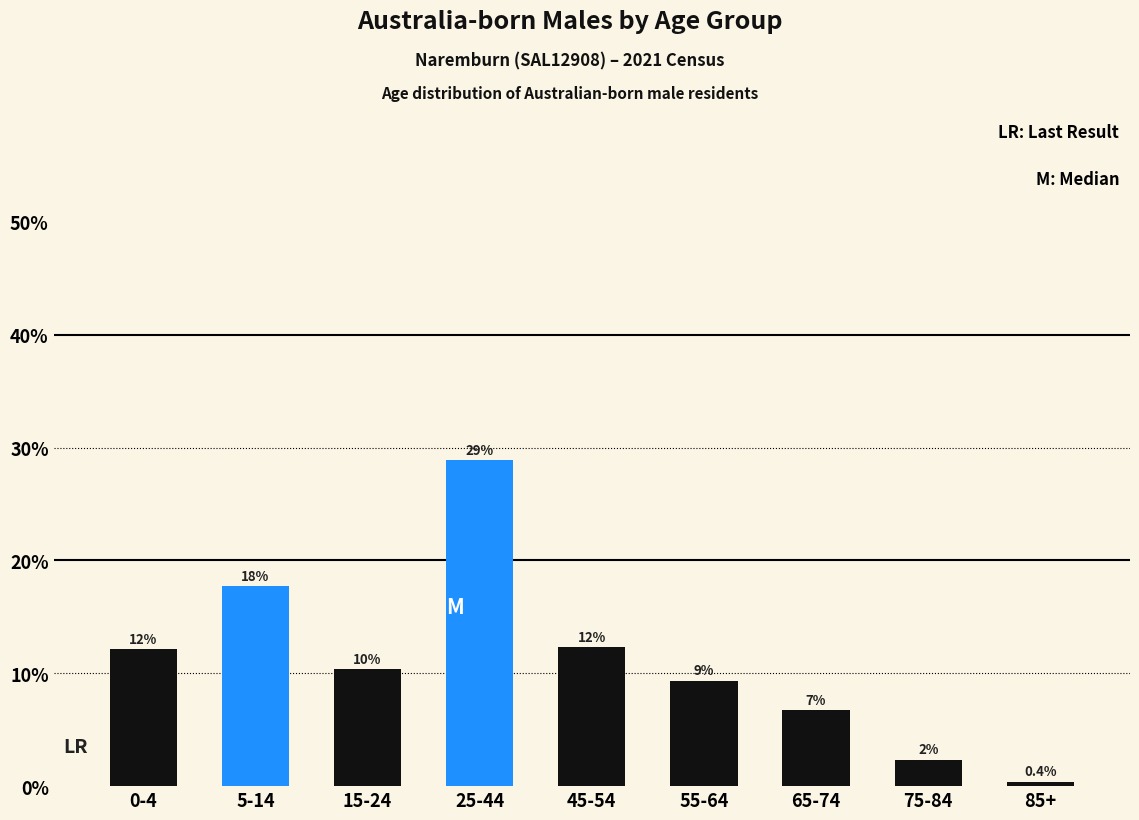

How many bars are there in total?

9